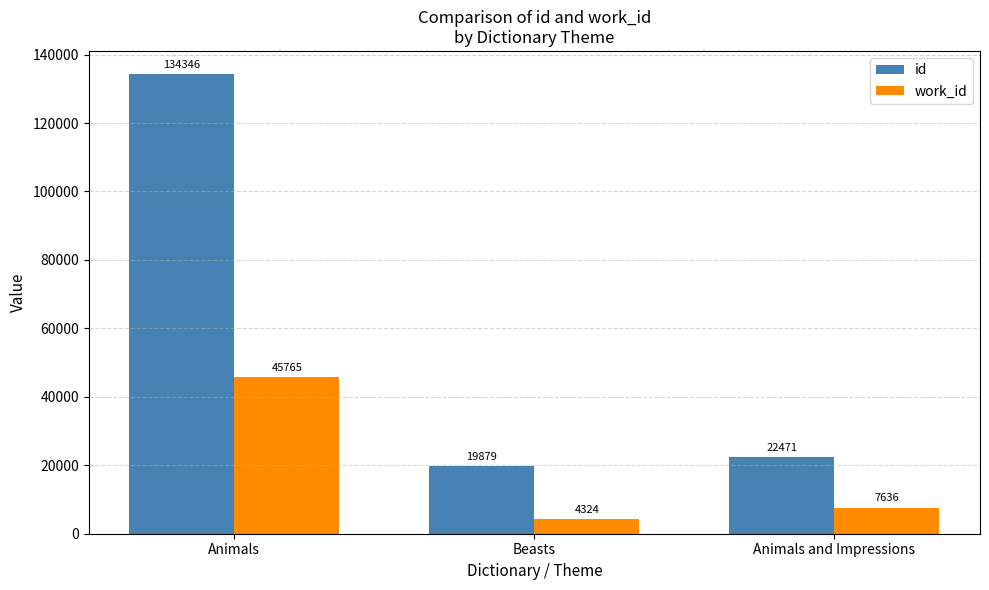

What is the label of the 1st bar from the left?

Animals